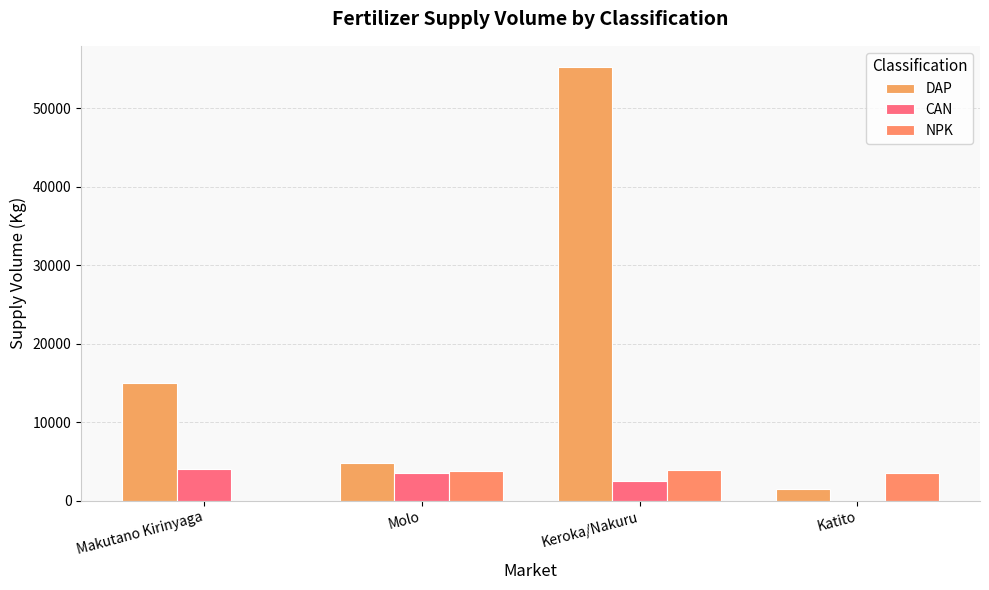

What is the total value across all series at Katito?

5000